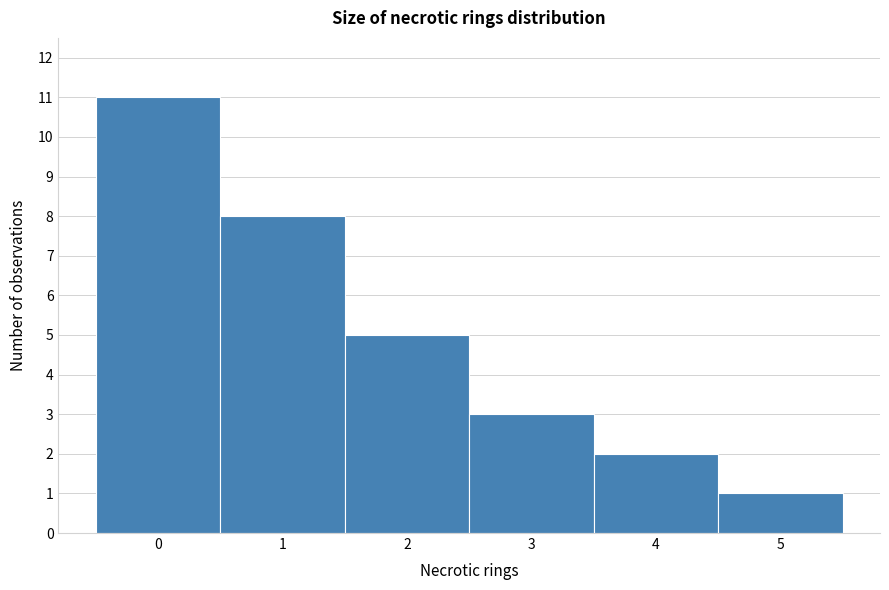

Reading left to right, transcribe this chart: for each bar, give the range it covers on the x-axis and its height. The values are not printed on the chart, so give them approximately, as read against the axis.

-0.5 to 0.5: 11
0.5 to 1.5: 8
1.5 to 2.5: 5
2.5 to 3.5: 3
3.5 to 4.5: 2
4.5 to 5.5: 1